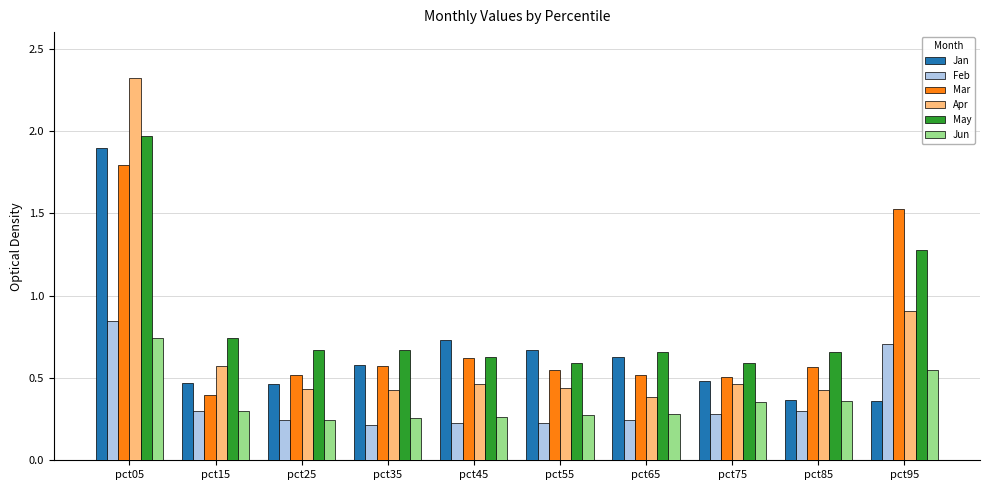

What is the maximum value shown in the chart?

2.3